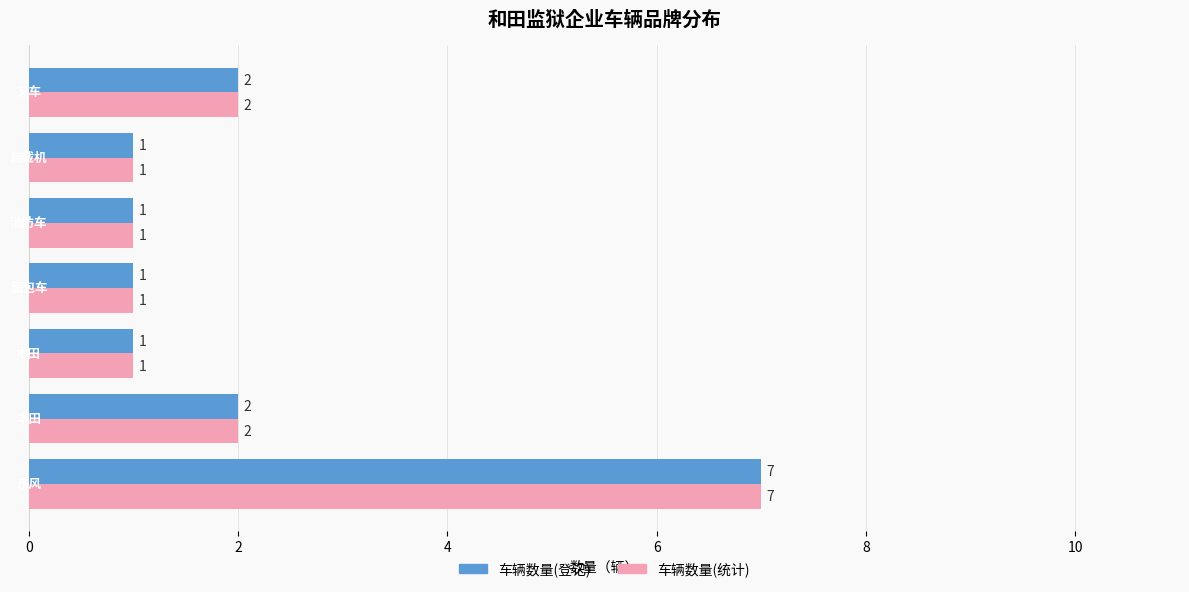

What is the difference between the maximum and minimum values in the 车辆数量(统计) series?

6